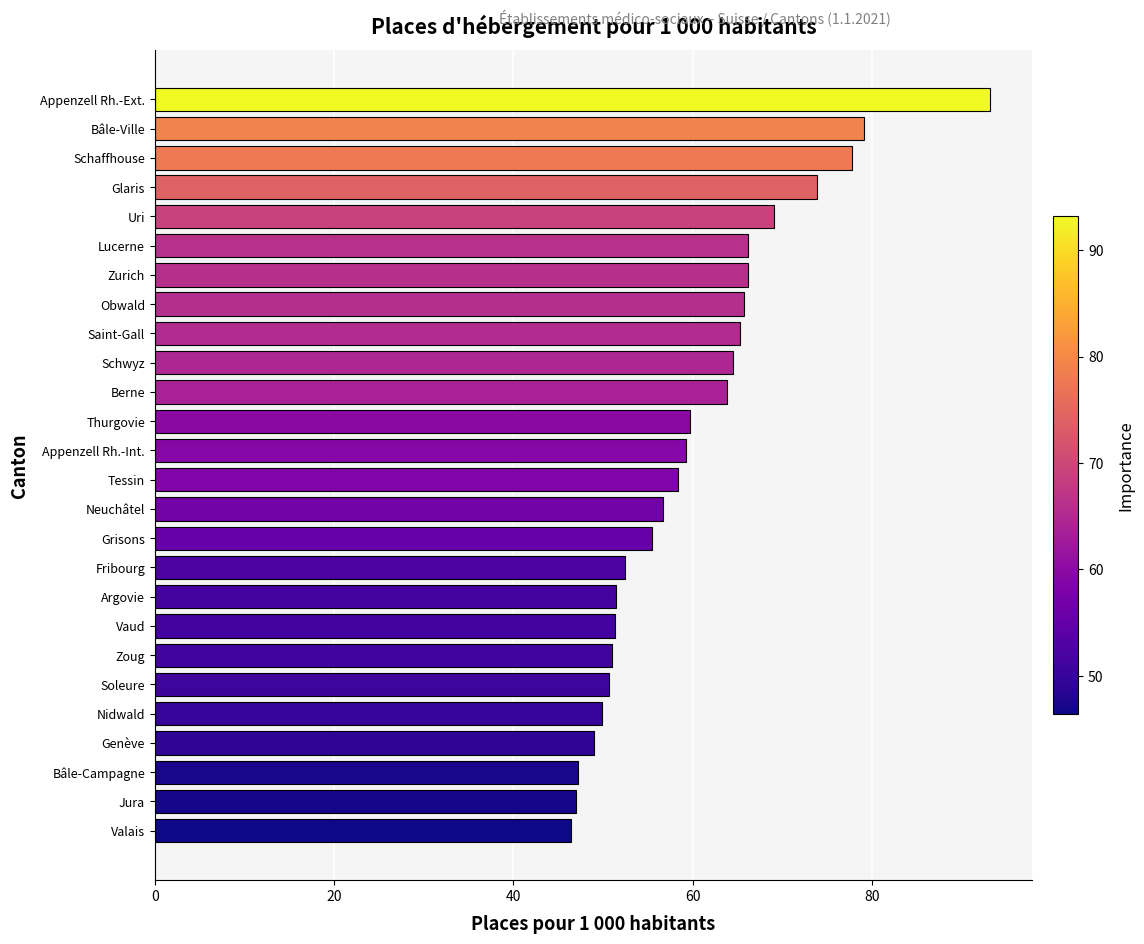

Approximately how many times larger is the value at Jura compared to Genève?

1.0